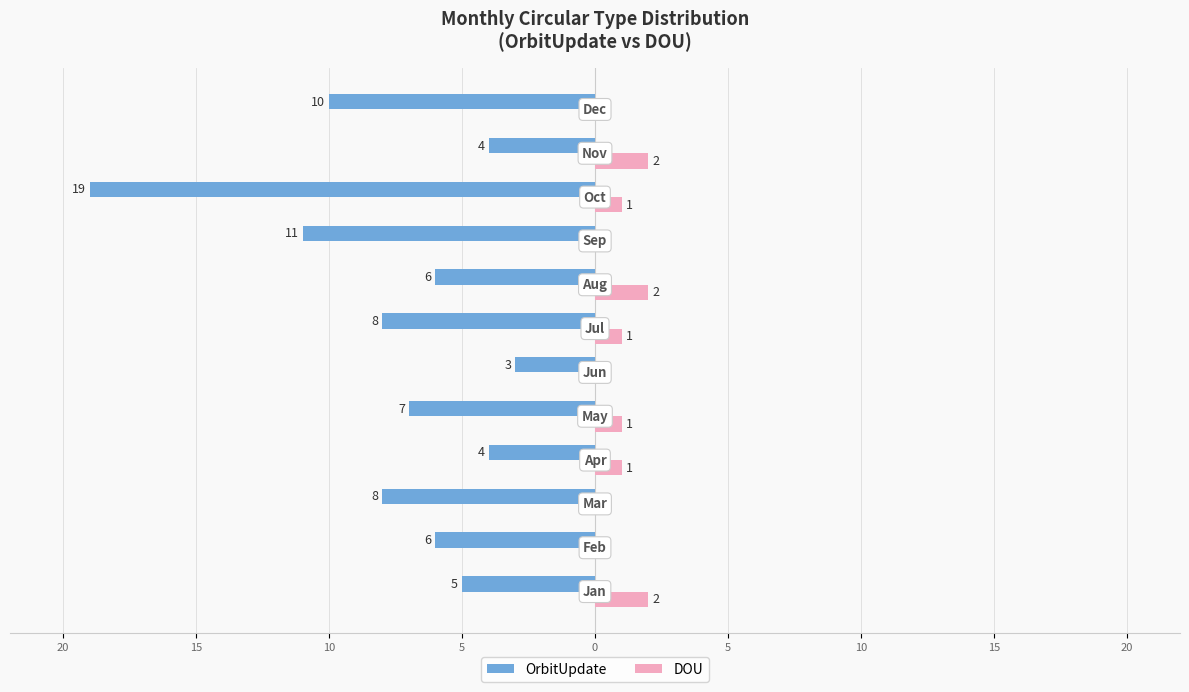

What are all the series names shown in the legend?

OrbitUpdate, DOU